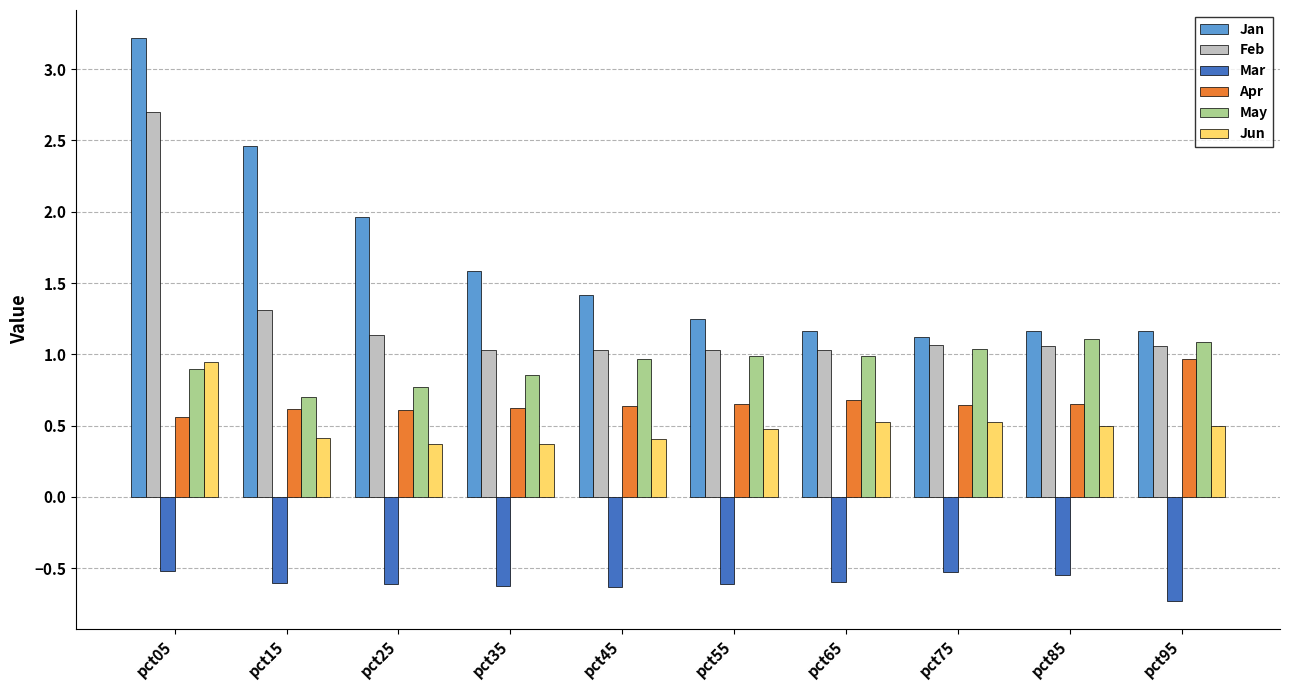

Is it true that Mar equals -1.1 at pct35?

False